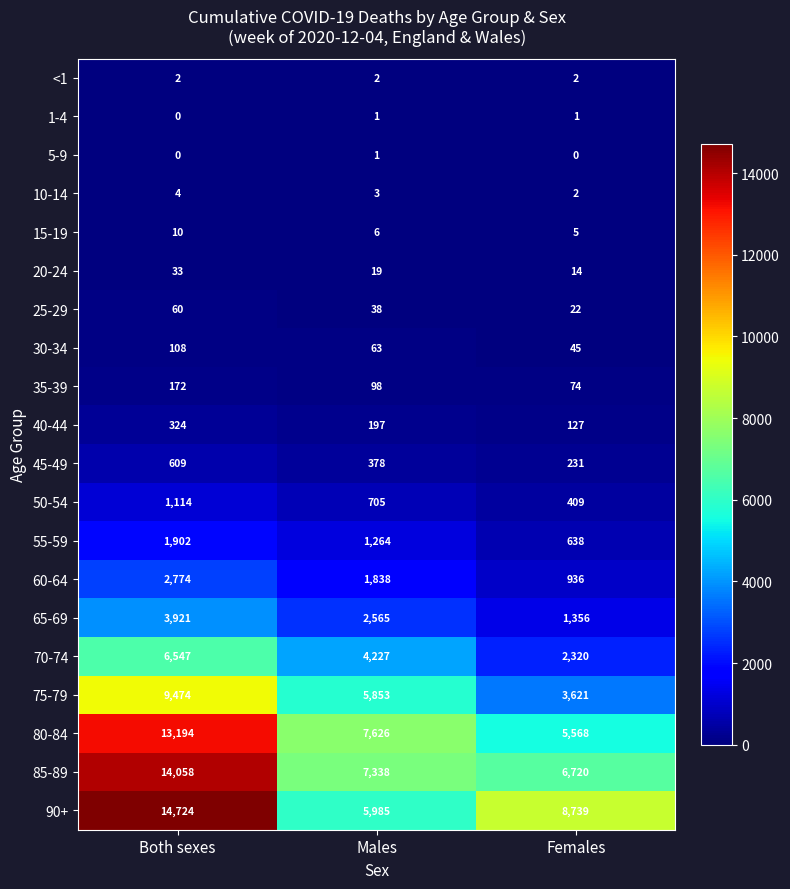

Count the number of data series in this chart.

20